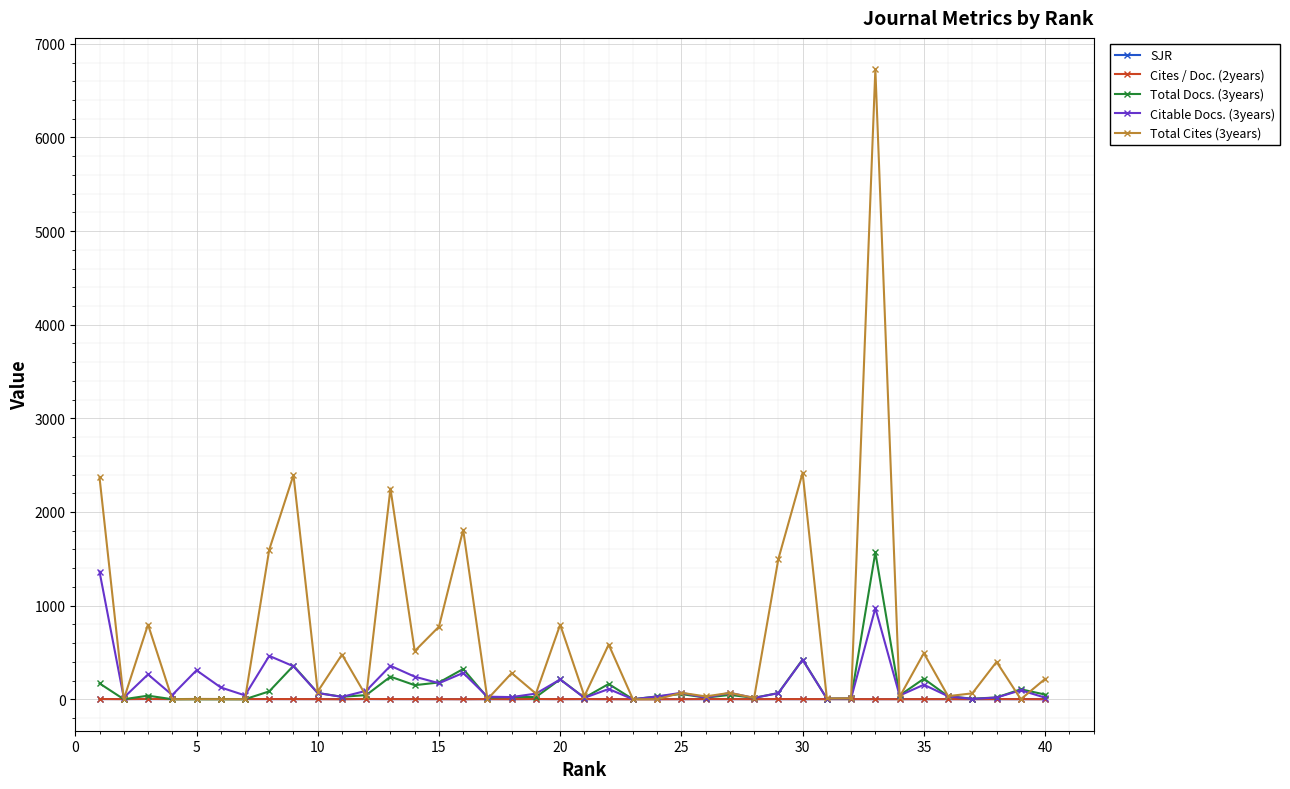

True or false: Total Cites (3years) and Total Docs. (3years) cross at least once.

True